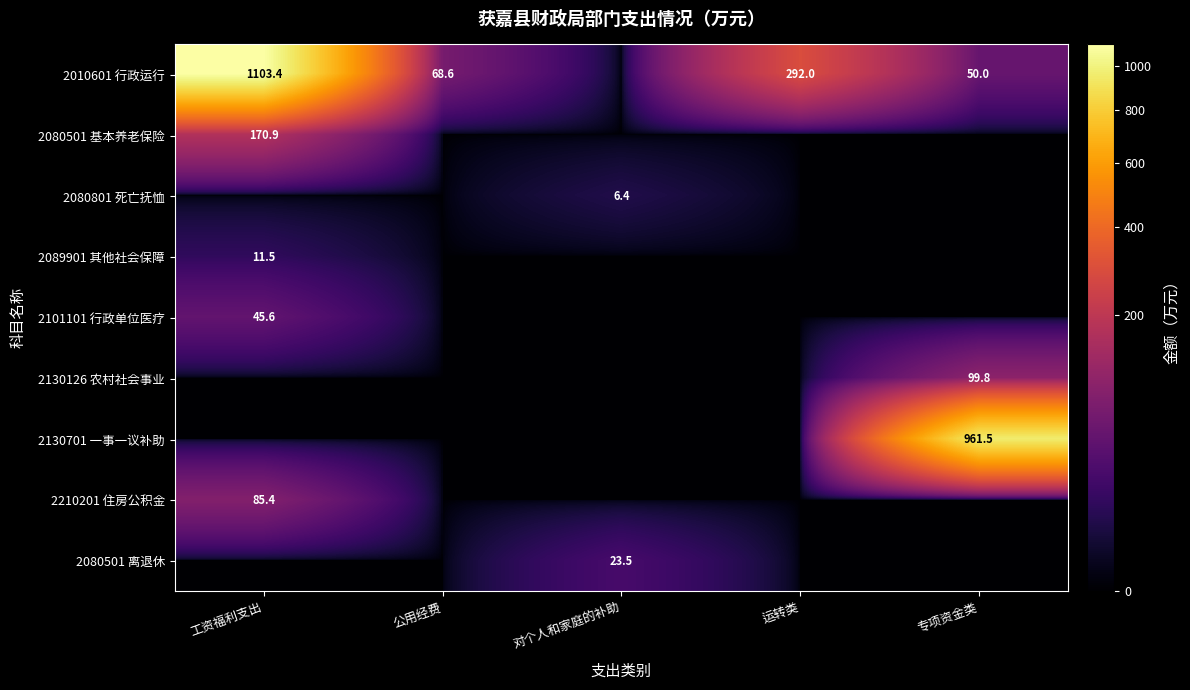

True or false: 2010601 行政运行 has a value of 111.1 at 公用经费.

False